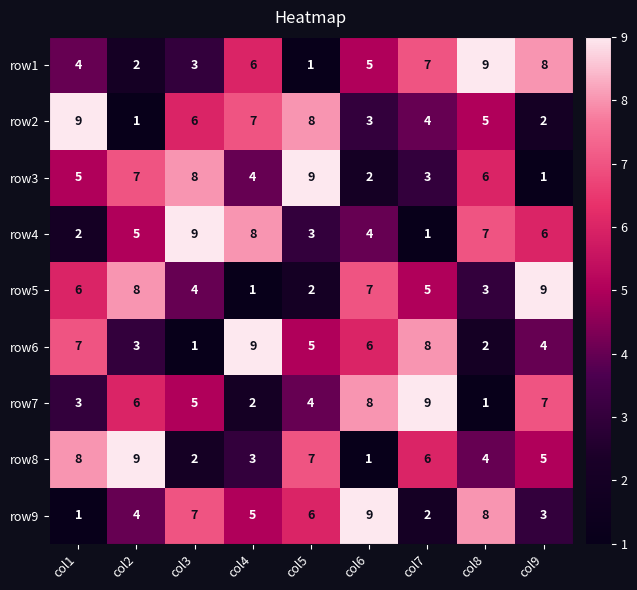

Rank the series at col3 from highest to lowest value.

row4, row3, row9, row2, row7, row5, row1, row8, row6